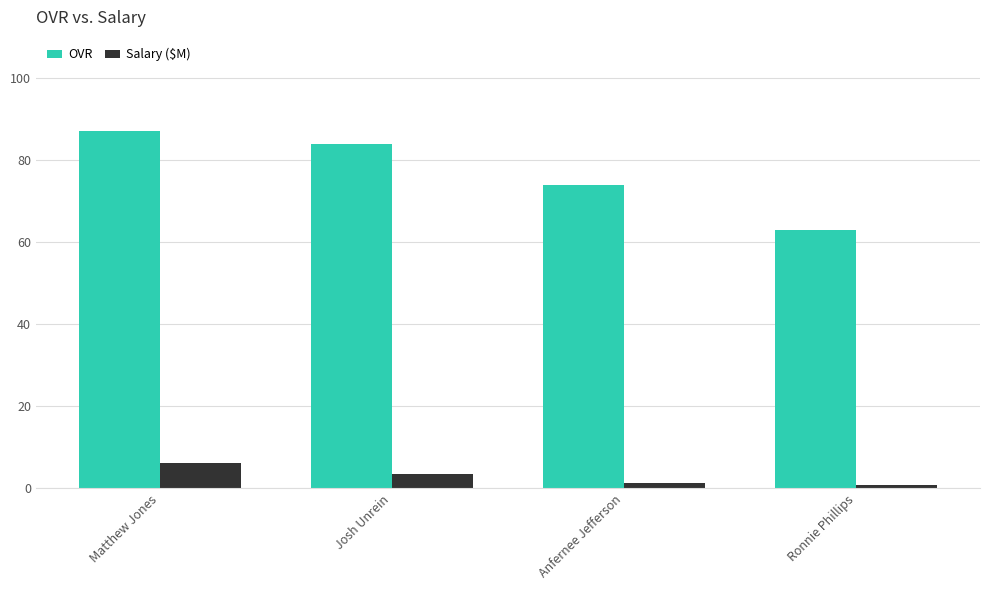

Read the Salary ($M) value at Ronnie Phillips.

0.8